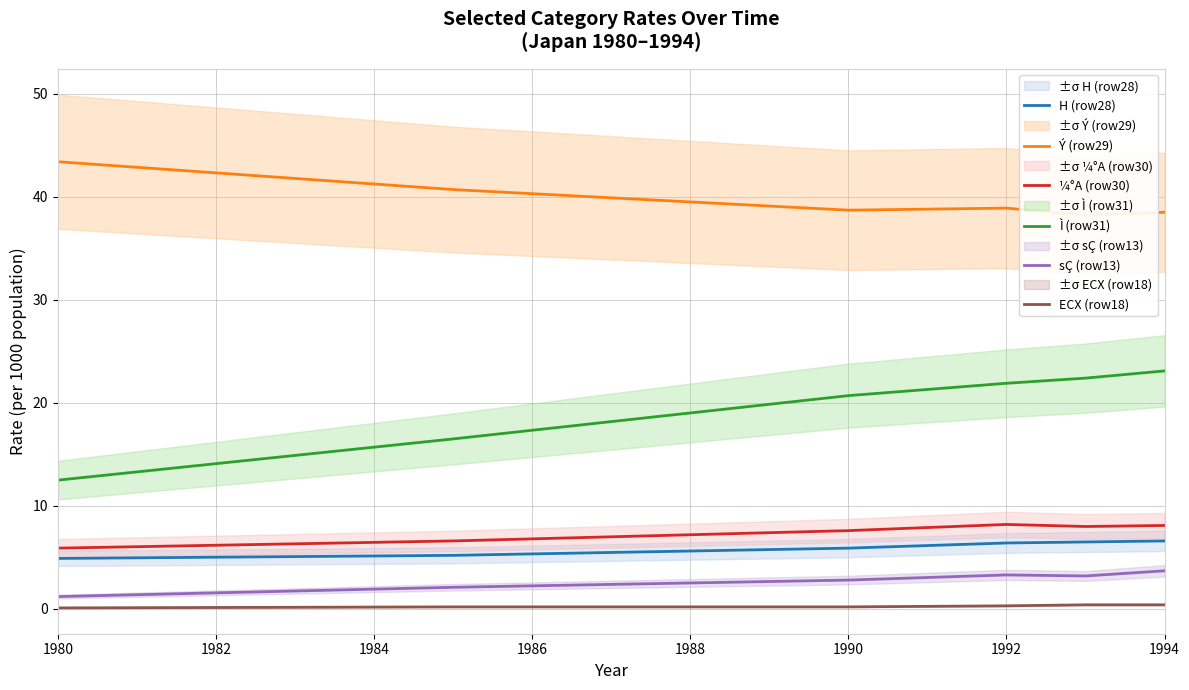

What is the difference between the second highest and second lowest values in the H (row28) series?

1.3